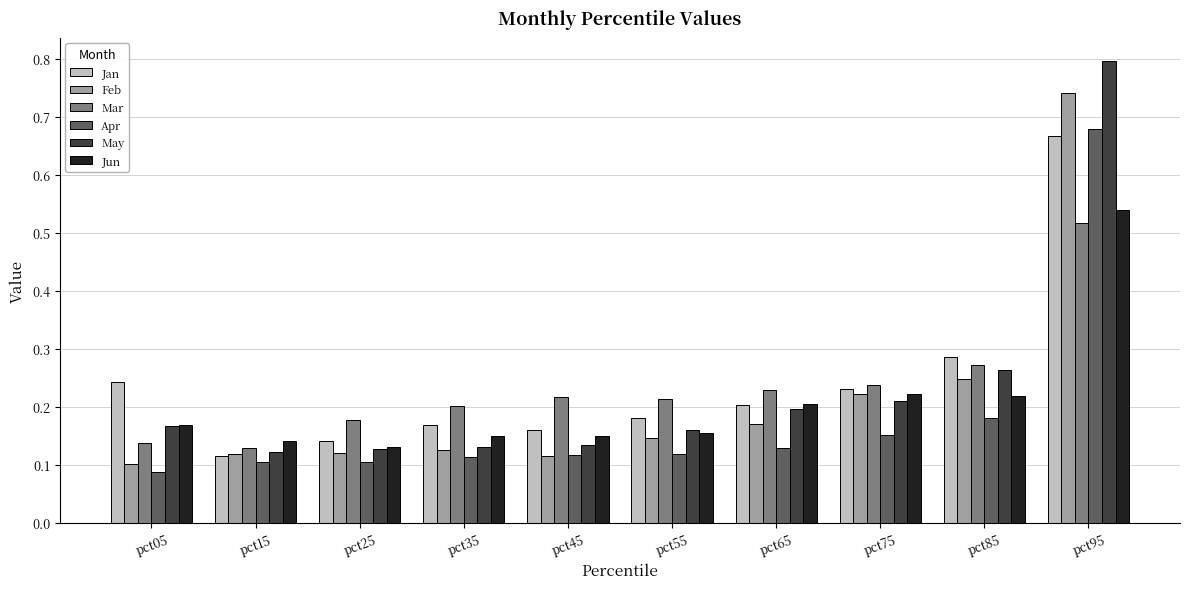

What is the total value across all series at pct05?

0.9